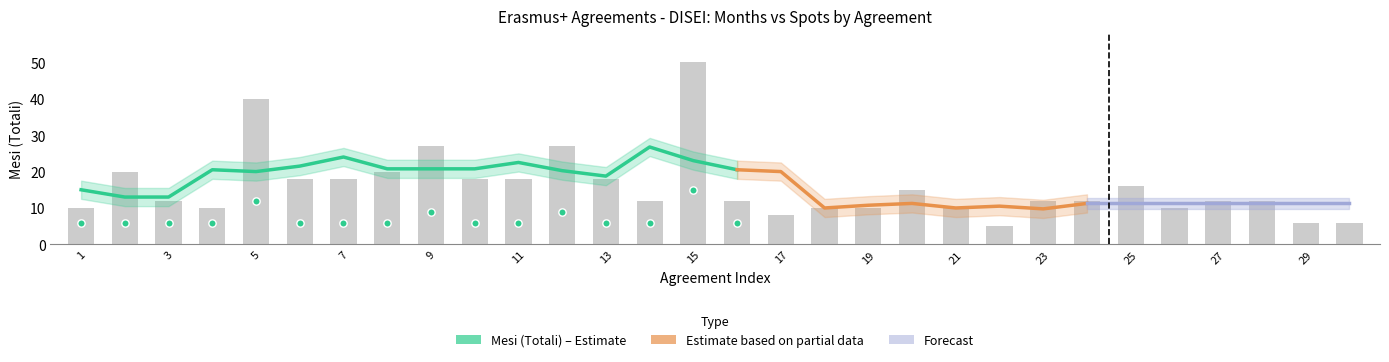

Approximately how many times larger is the value at 17 compared to 9?

0.3